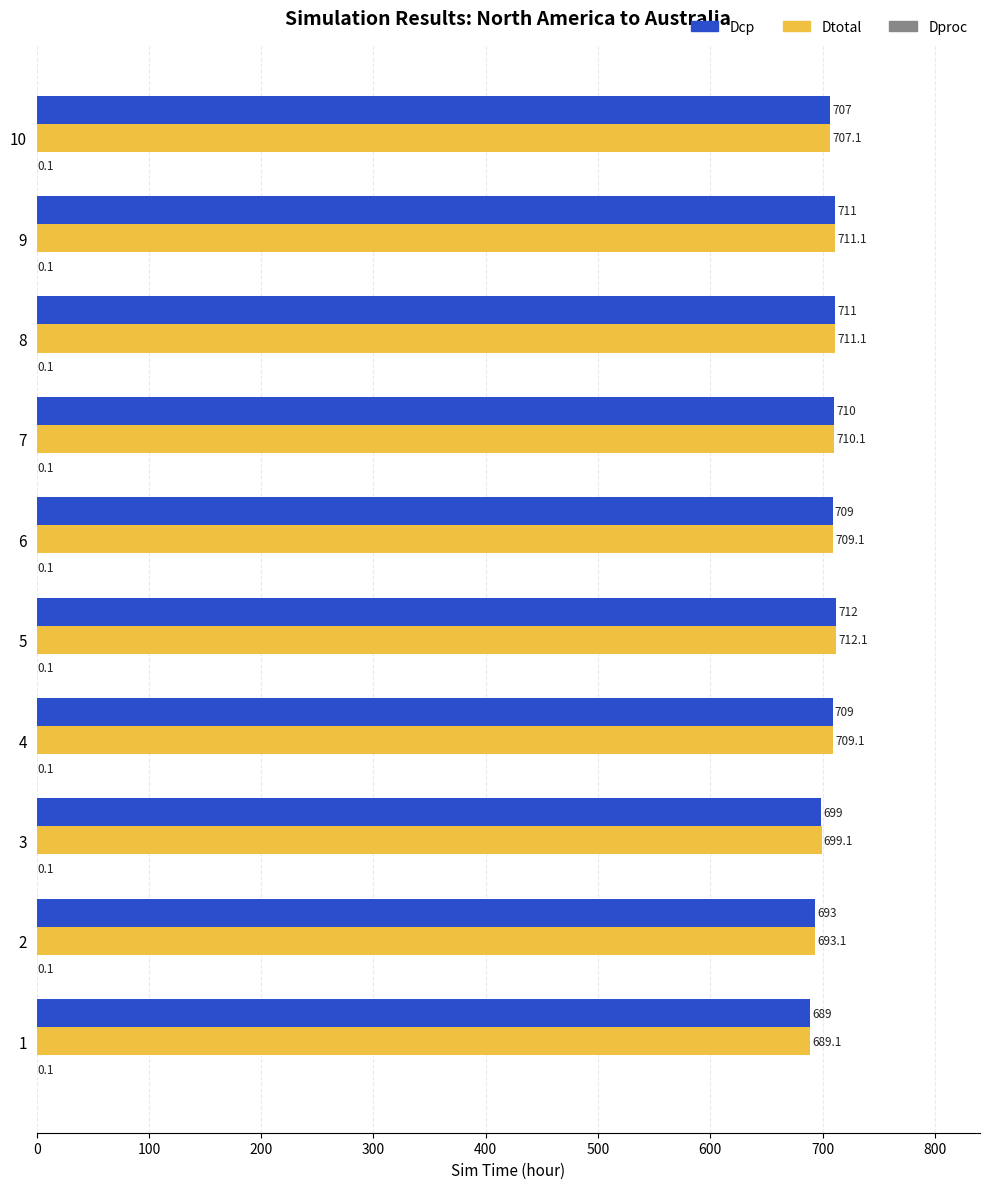

Where is Dcp nearest to the value 700?

3